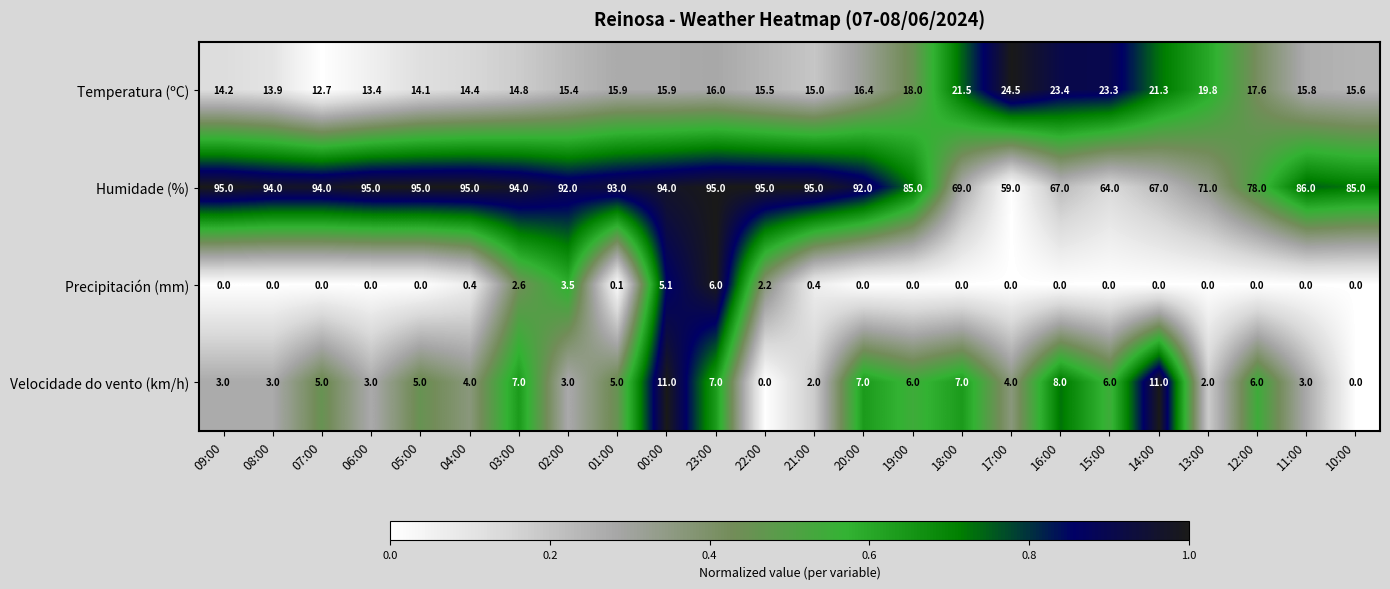

At which label is Precipitación (mm) closest to 3?

03:00